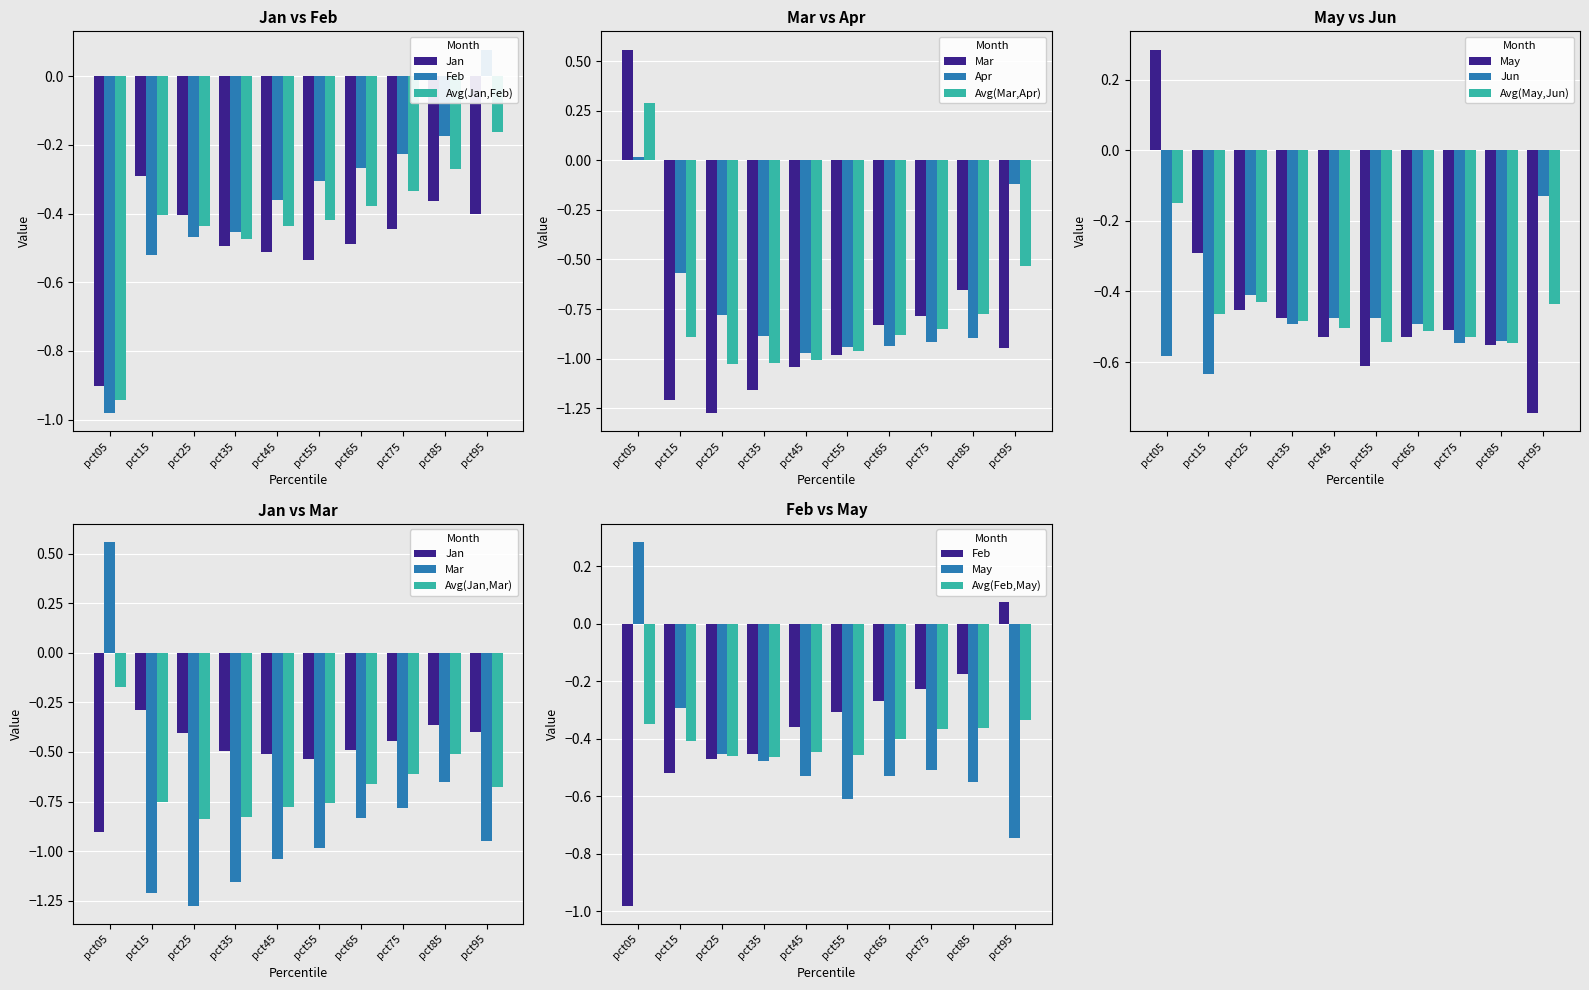

Read the Feb value at pct55.

-0.3